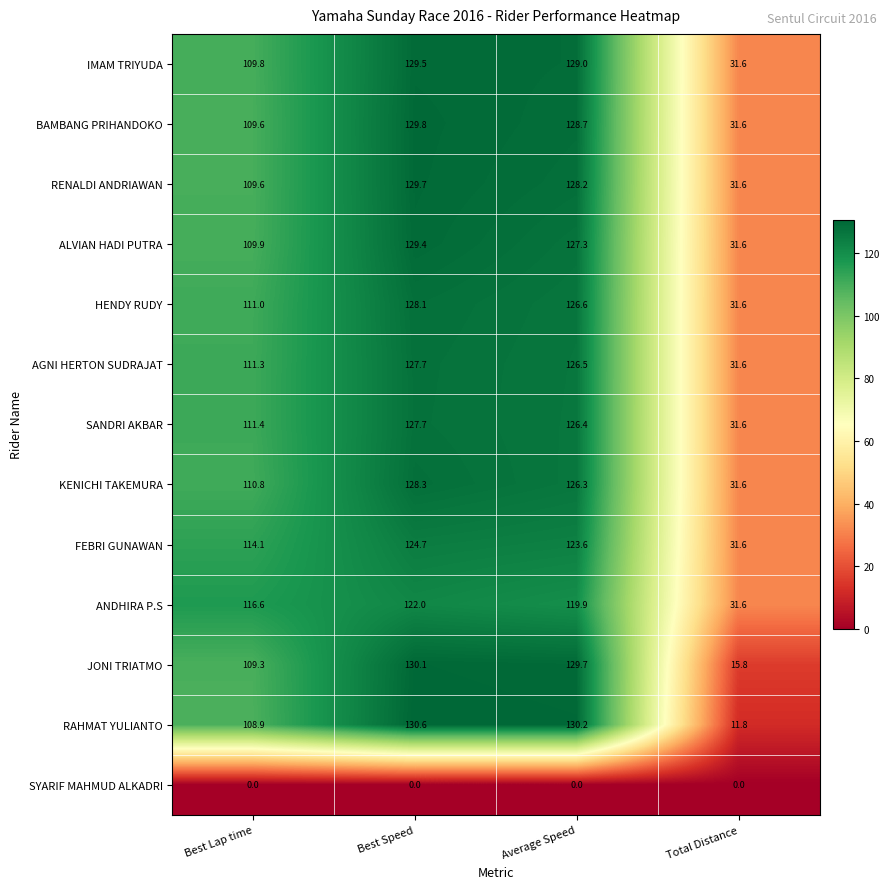

What is the difference between the maximum and second lowest values in the AGNI HERTON SUDRAJAT series?

16.4